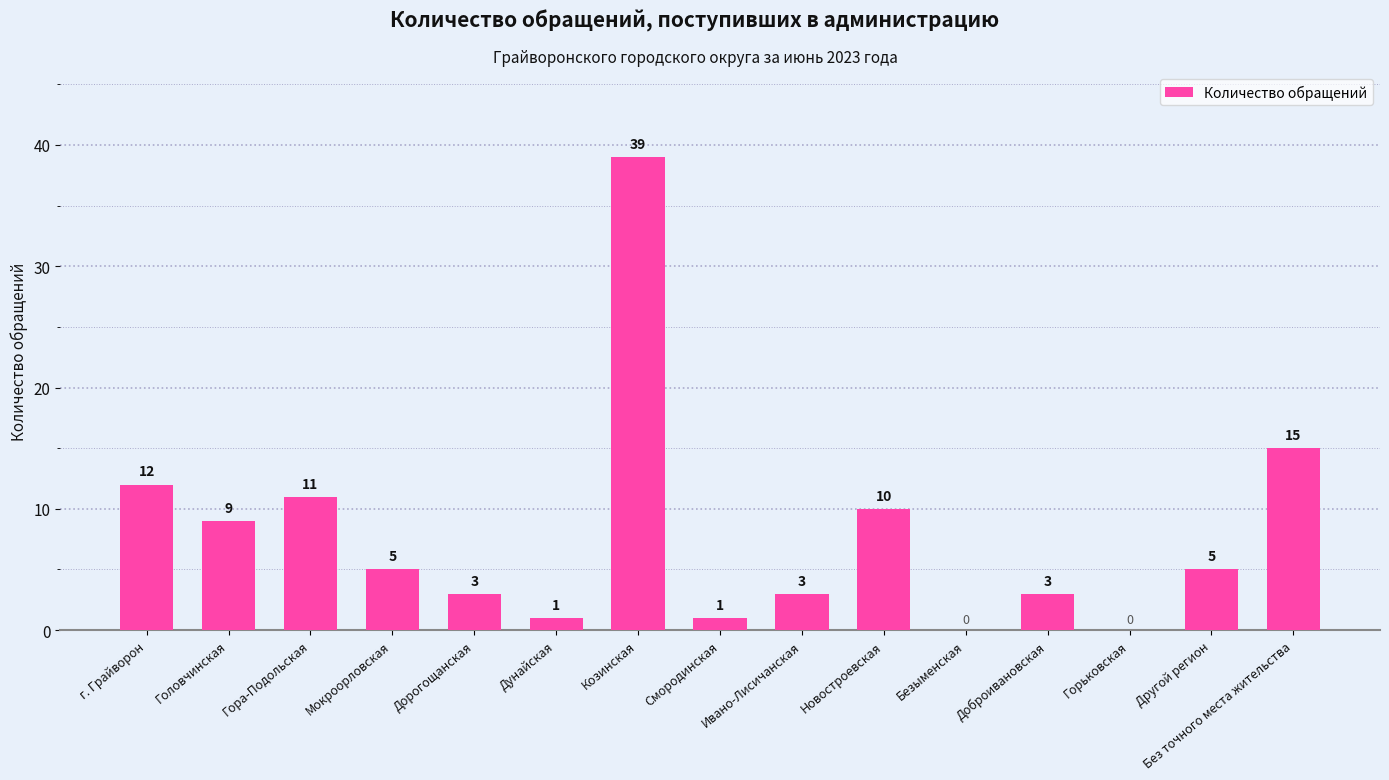

True or false: the data shows 15 at Козинская.

False